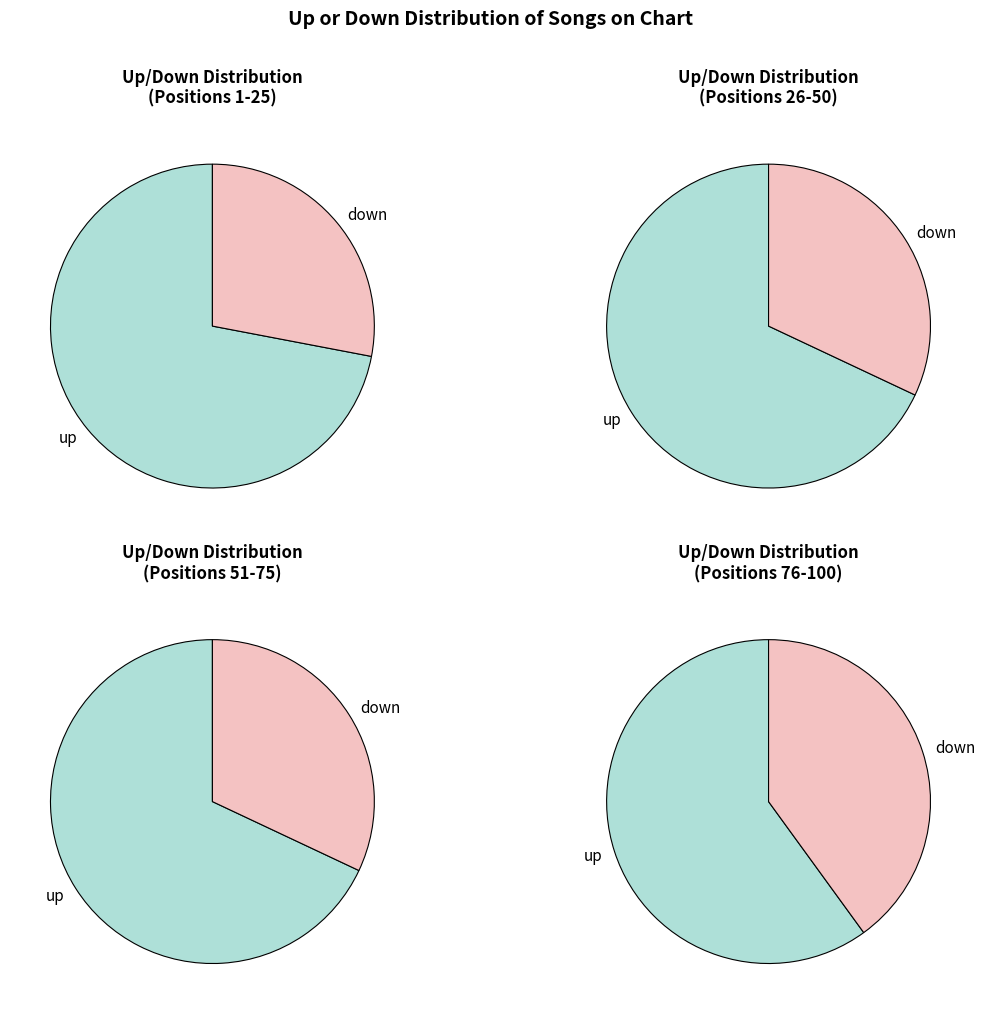

Is it true that down is 41% of the pie?

False